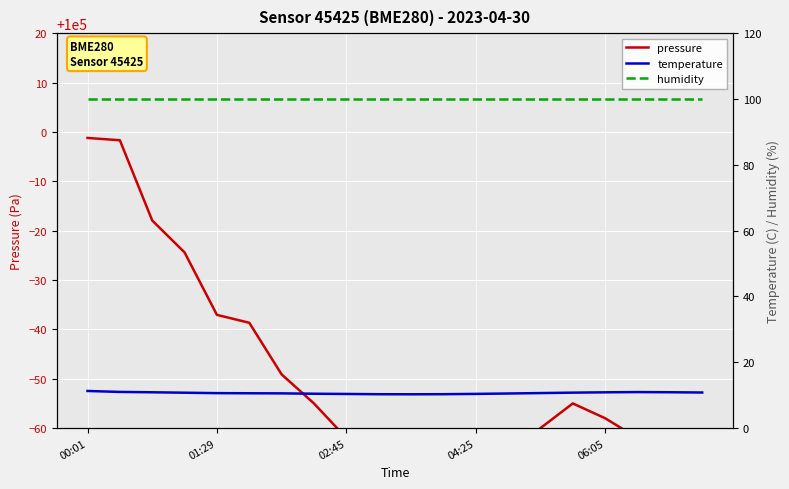

At how many categories does at least one series exceed 50982?

20